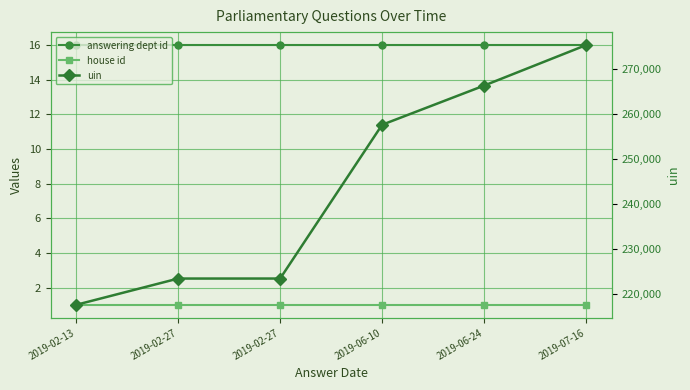

Reading left to right, list all the values displayed in this chart.

answering dept id: 16	16	16	16	16	16
house id: 1	1	1	1	1	1
uin: 217686	223509	223511	257590	266273	275245